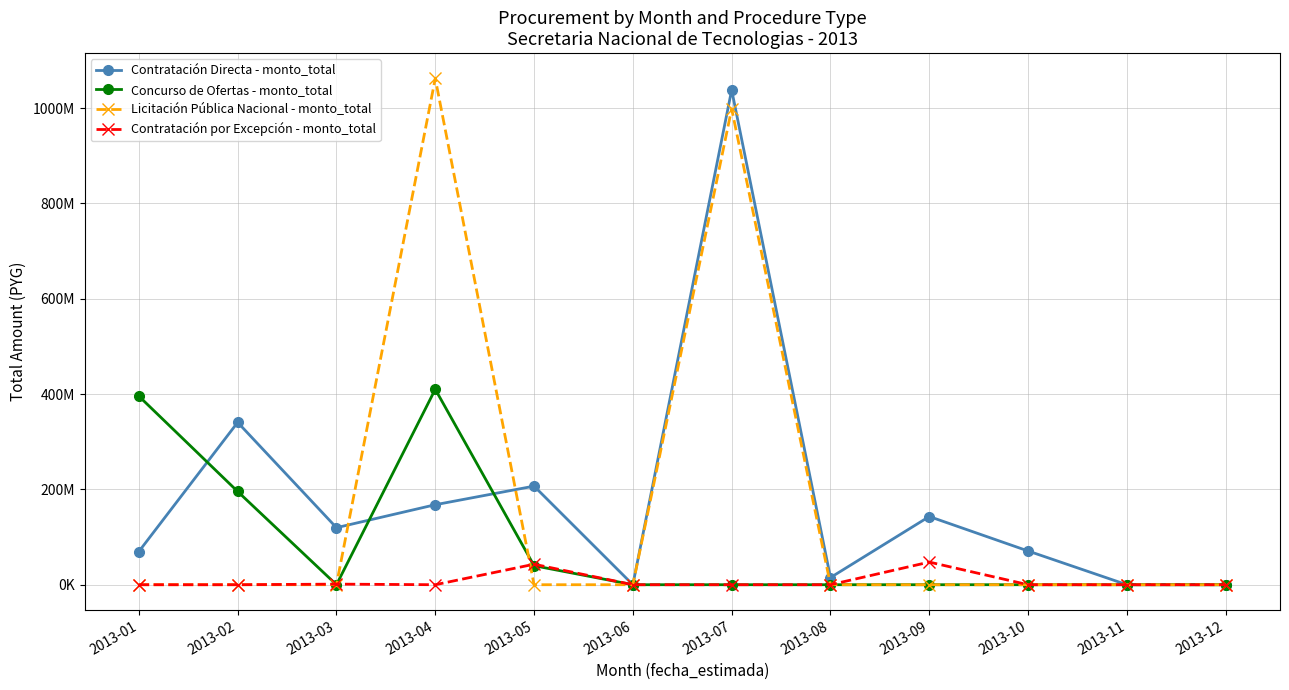

What are all the series names shown in the legend?

Contratación Directa - monto_total, Concurso de Ofertas - monto_total, Licitación Pública Nacional - monto_total, Contratación por Excepción - monto_total